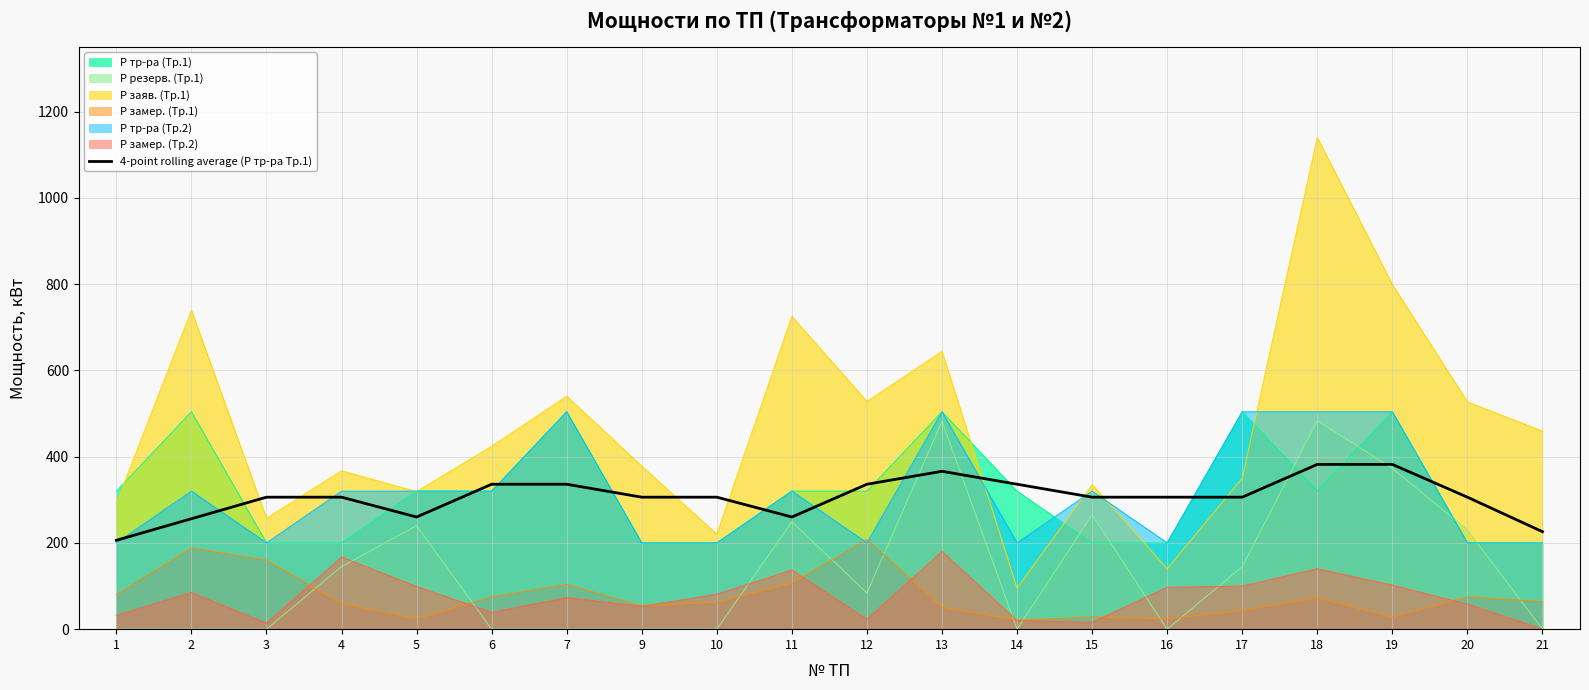

What is the maximum value shown in the chart?

1140